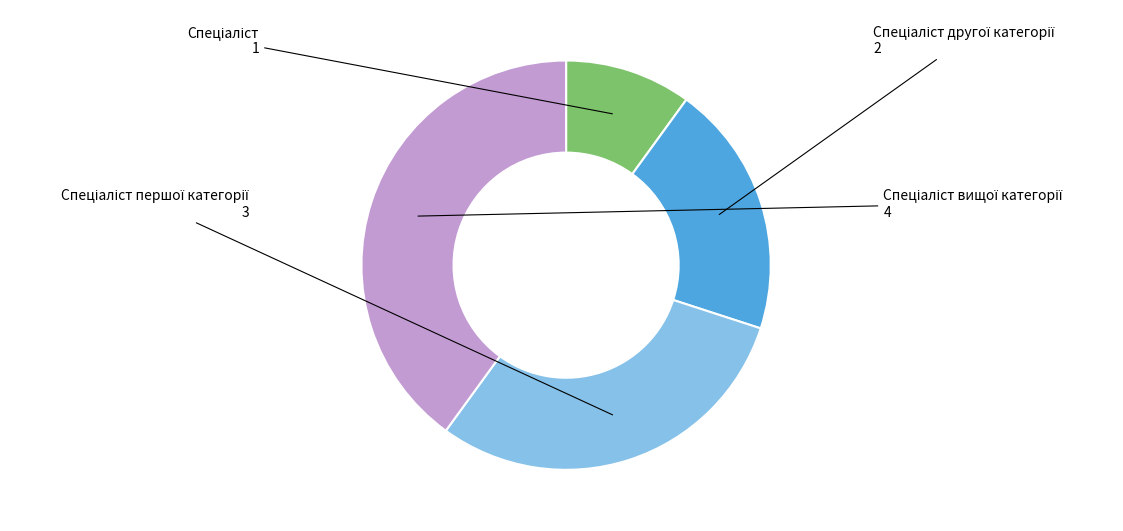

Does any single category account for the majority?

No